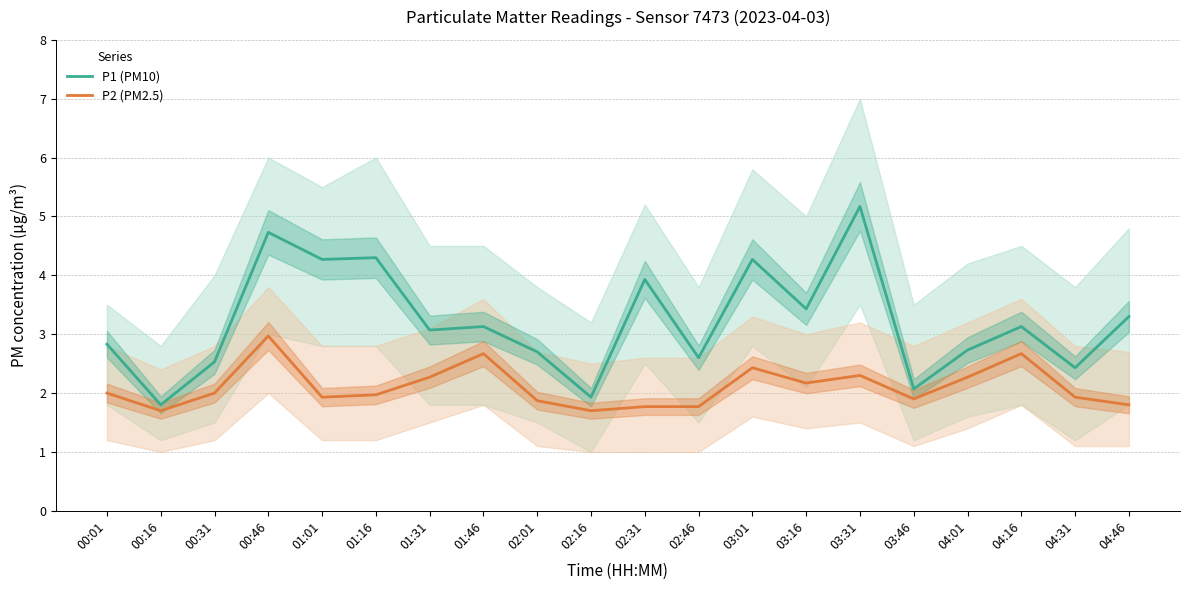

What is the label of the 20th point from the left?

04:46